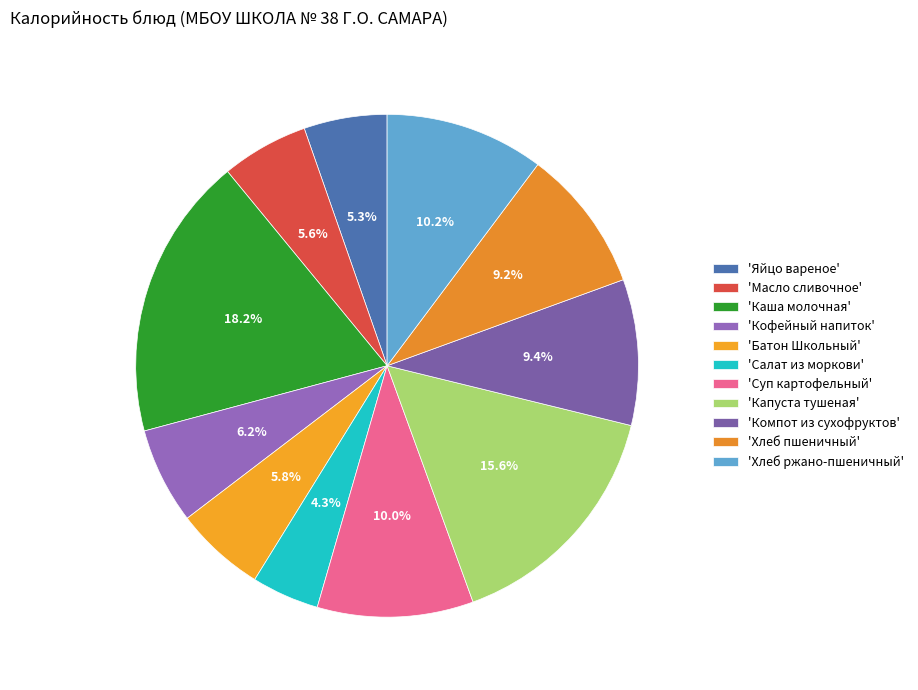

How many slices are in this pie chart?

11